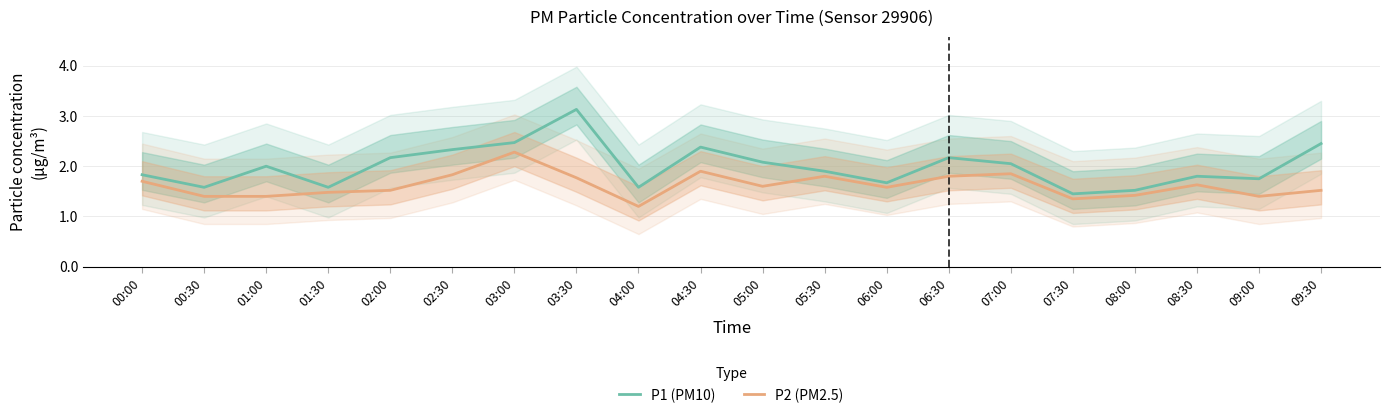

Where does the P1 (PM10) series first go above 2?

02:00